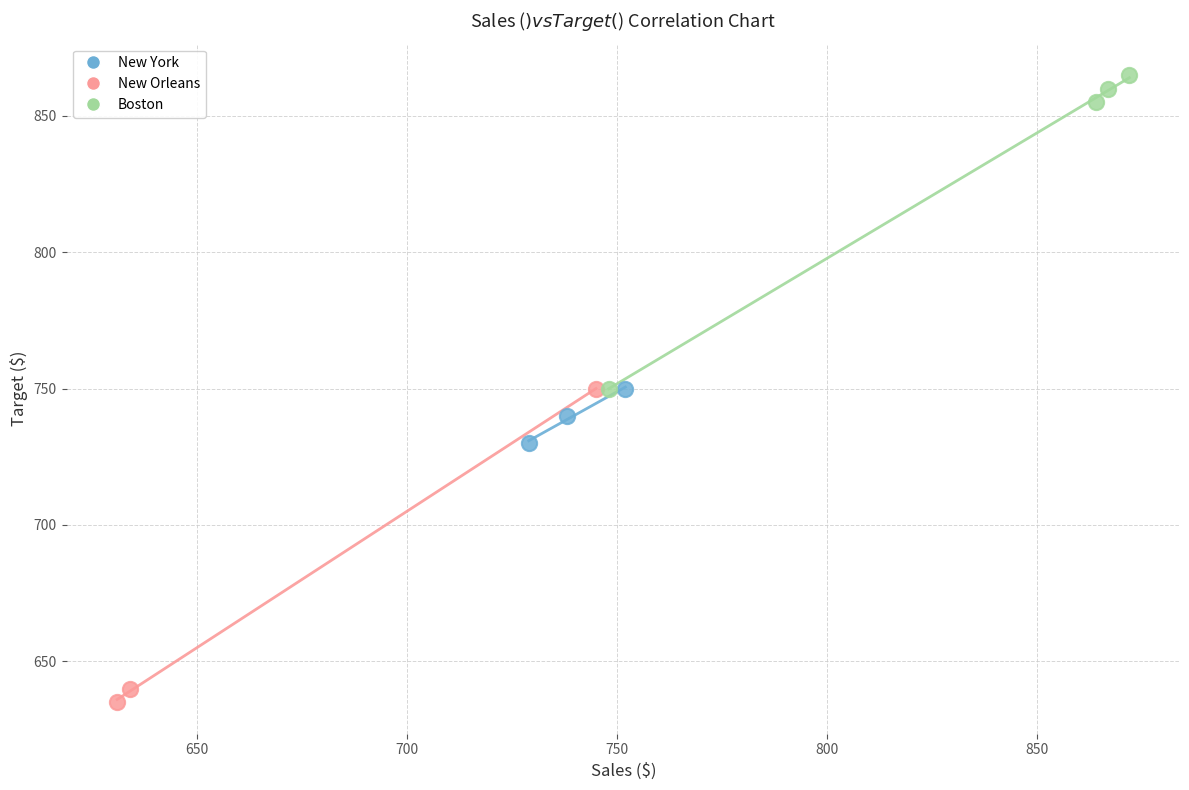

Which series reaches the minimum Y coordinate?

New Orleans